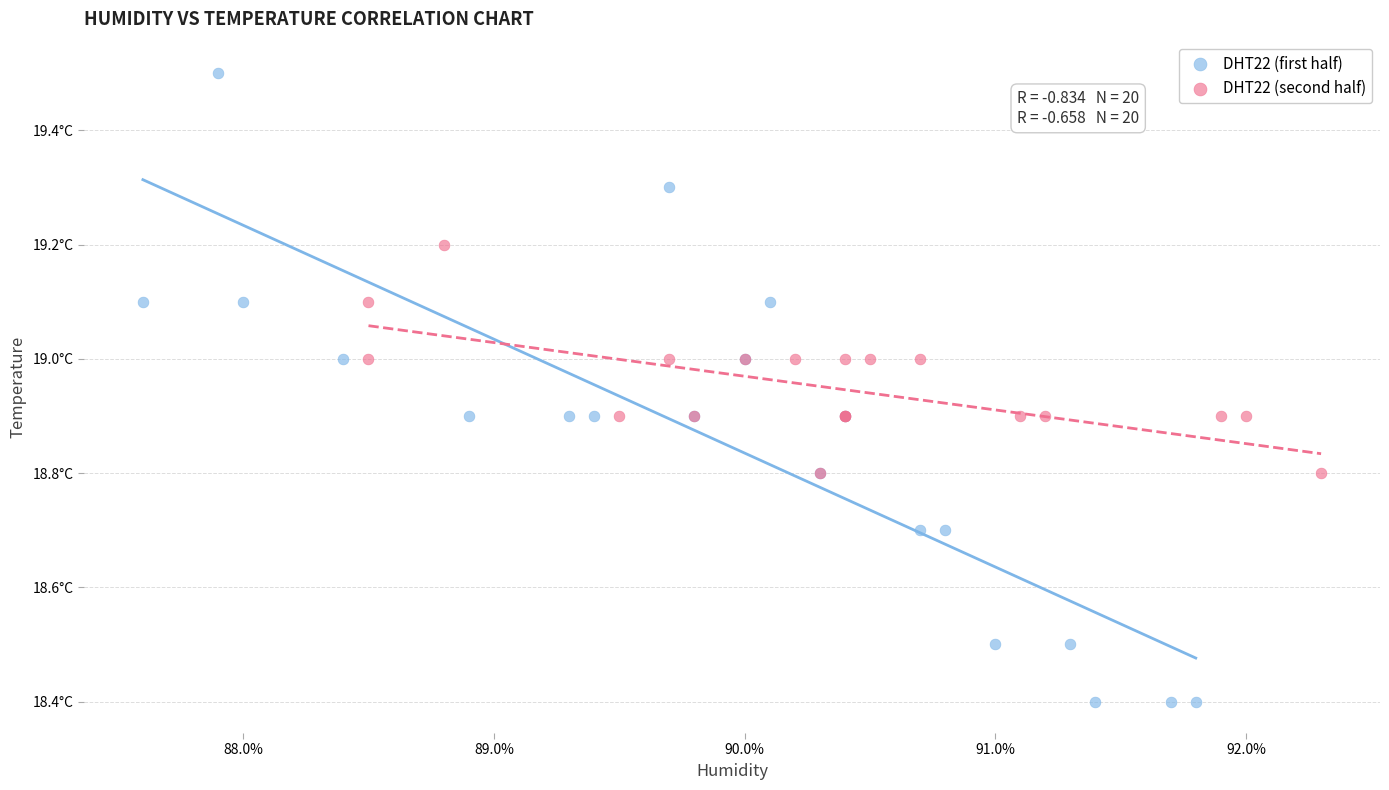

Which series contains the lowest Y value?

DHT22 (first half)